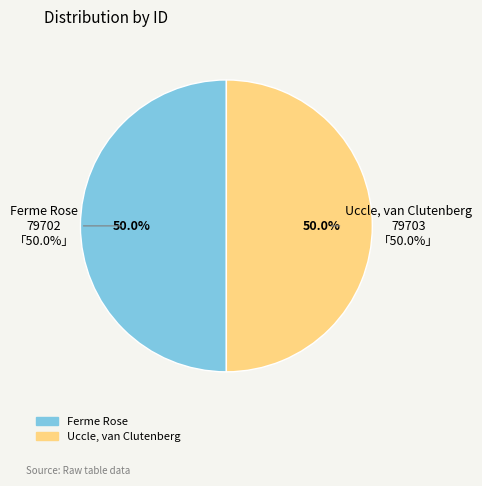

What percentage is the Ferme Rose slice, to the nearest percent?

50%